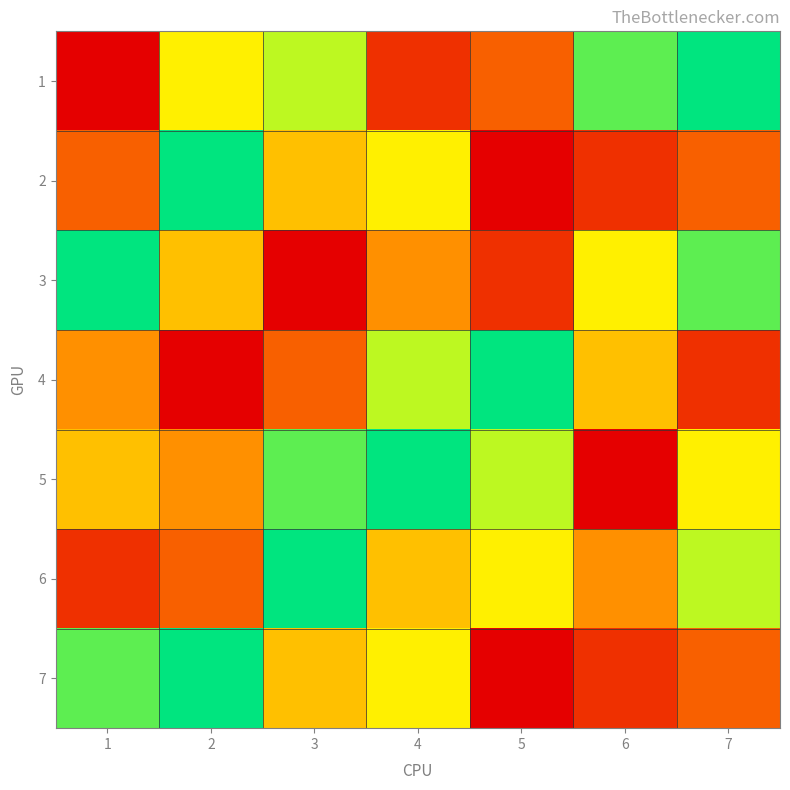

Reading left to right, extract all data points from this chart.

1: 1=1	2=6	3=7	4=2	5=3	6=8	7=9
2: 1=3	2=9	3=5	4=6	5=1	6=2	7=3
3: 1=9	2=5	3=1	4=4	5=2	6=6	7=8
4: 1=4	2=1	3=3	4=7	5=9	6=5	7=2
5: 1=5	2=4	3=8	4=9	5=7	6=1	7=6
6: 1=2	2=3	3=9	4=5	5=6	6=4	7=7
7: 1=8	2=9	3=5	4=6	5=1	6=2	7=3